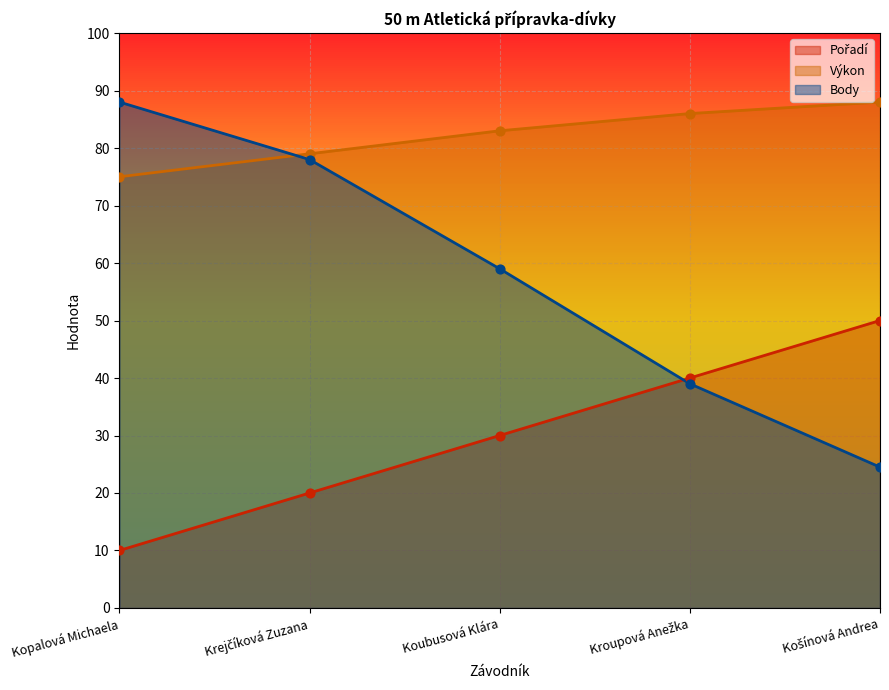

What is the total value across all series at Kopalová Michaela?

173.0